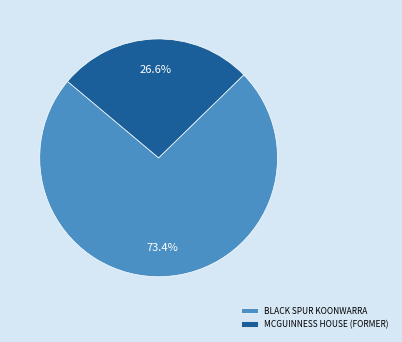

Count the number of slices in the pie.

2